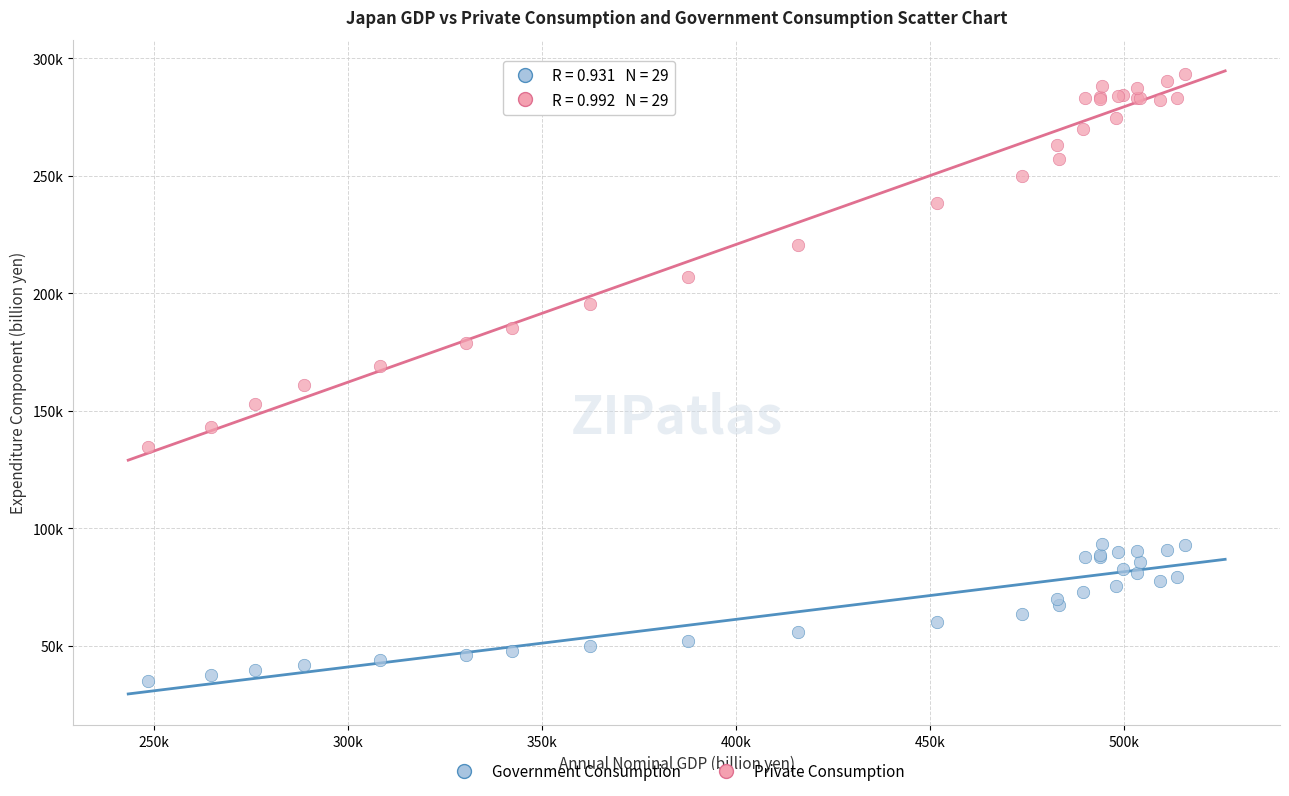

What are all the series names shown in the legend?

Government Consumption, Private Consumption